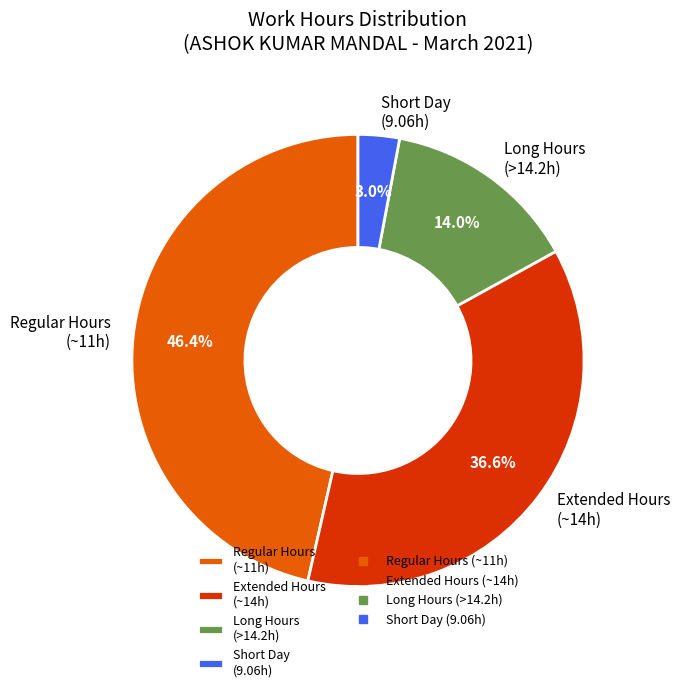

Combined, do Regular Hours (~11h) and Extended Hours (~14h) account for over 50%?

Yes